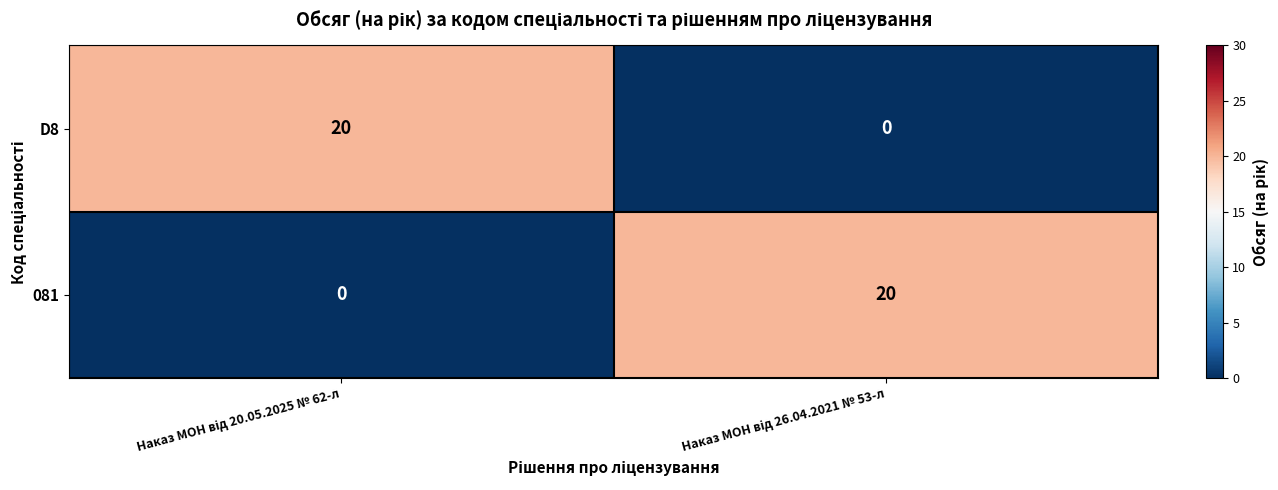

What is the average value of the D8 series?

10